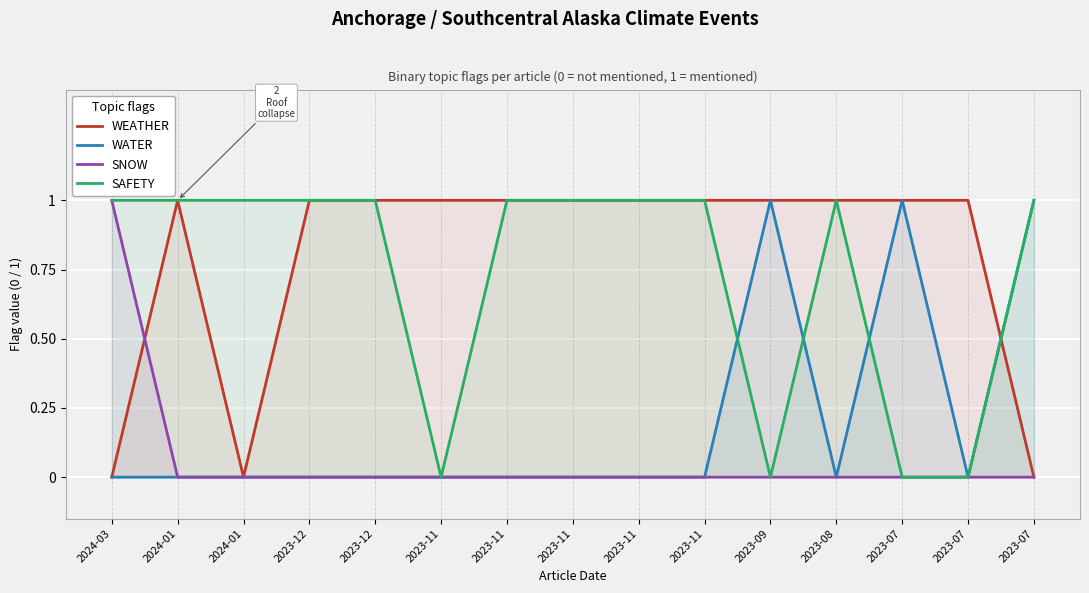

What is the label of the 13th point from the right?

2024-01